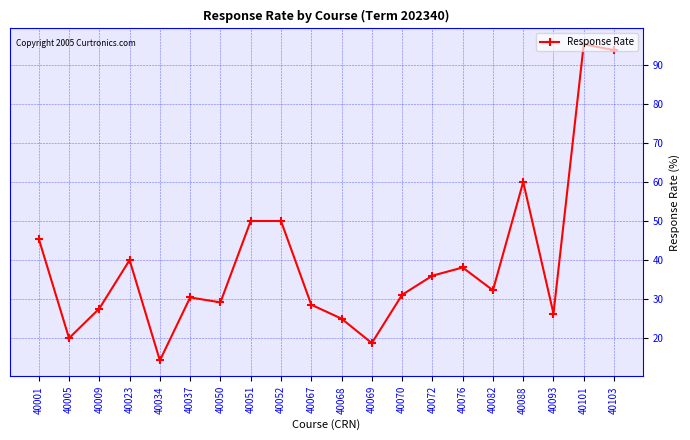

Reading left to right, transcribe all the data shown in this chart.

45.5	20.0	27.6	40.0	14.3	30.4	29.2	50.0	50.0	28.6	25.0	18.8	31.1	36.0	38.1	32.3	60.0	26.3	95.2	93.8